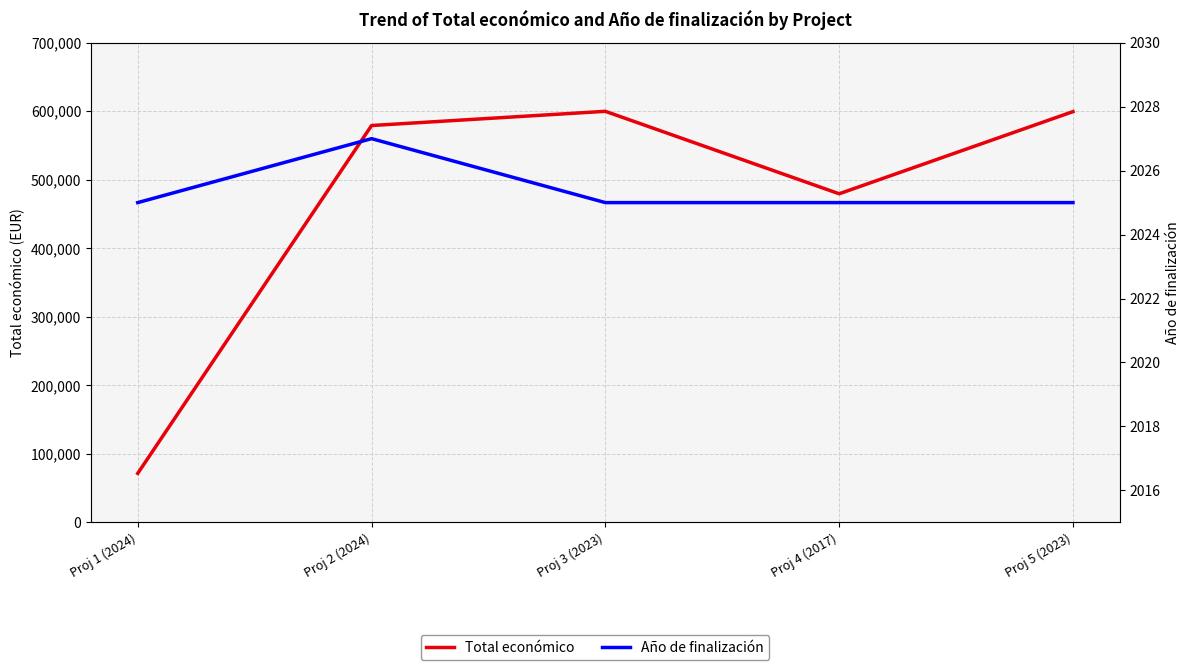

Reading right to left, what are all the values shown in this chart?

Total económico: Proj 5 (2023)=599444	Proj 4 (2017)=479545	Proj 3 (2023)=599883	Proj 2 (2024)=579152	Proj 1 (2024)=71512
Año de finalización: Proj 5 (2023)=2025	Proj 4 (2017)=2025	Proj 3 (2023)=2025	Proj 2 (2024)=2027	Proj 1 (2024)=2025